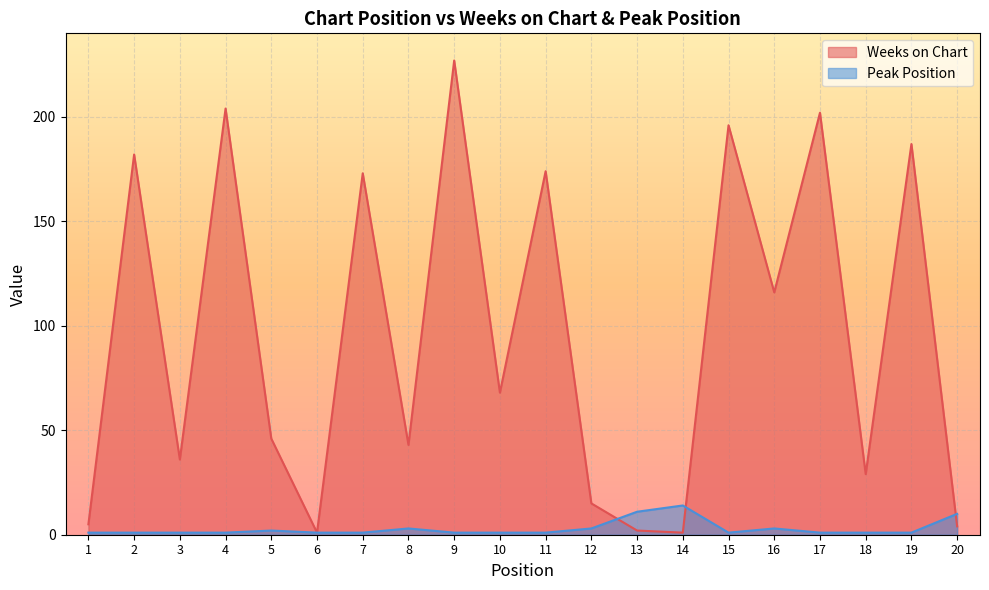

How many lines are shown in the chart?

2